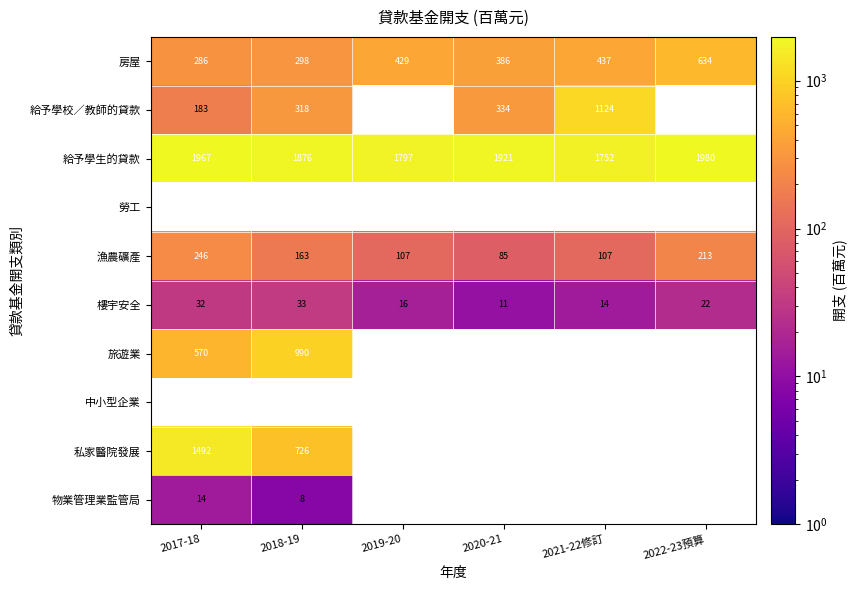

What is the sum of the 給予學校／教師的貸款 values at 2017-18 and 2018-19?

501